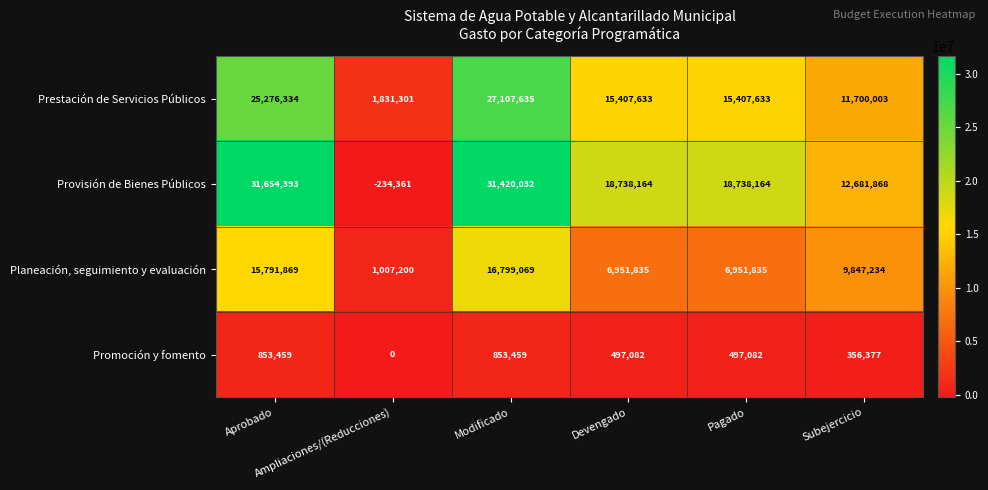

Which series has the largest range (max minus min)?

Provisión de Bienes Públicos